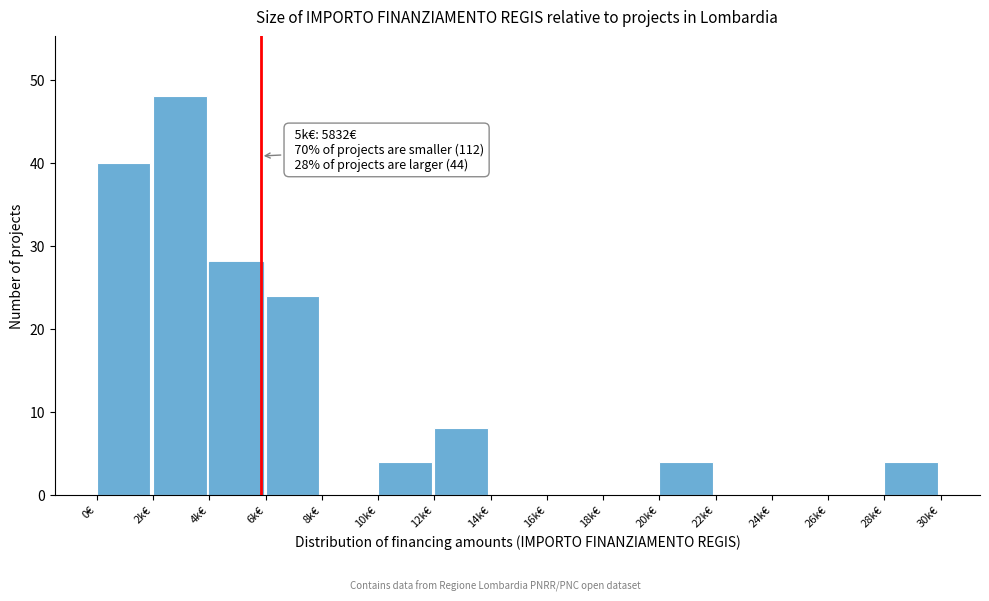

Reading left to right, what are all the values shown in this chart?

0€=40	2k€=48	4k€=28	6k€=24	8k€=0	10k€=4	12k€=8	14k€=0	16k€=0	18k€=0	20k€=4	22k€=0	24k€=0	26k€=0	28k€=4